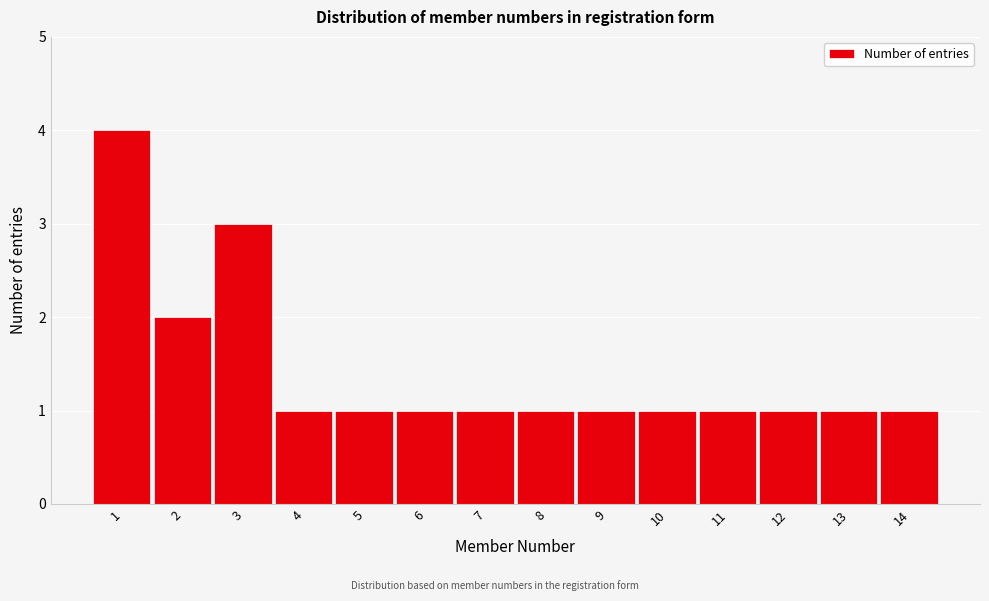

Reading left to right, list all the values displayed in this chart.

1=4	2=2	3=3	4=1	5=1	6=1	7=1	8=1	9=1	10=1	11=1	12=1	13=1	14=1